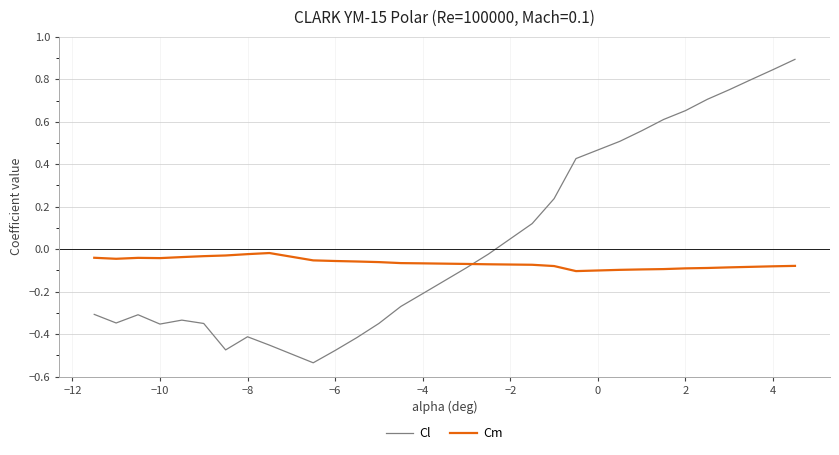

Rank the series by their average value, from lowest to highest.

Cm, Cl